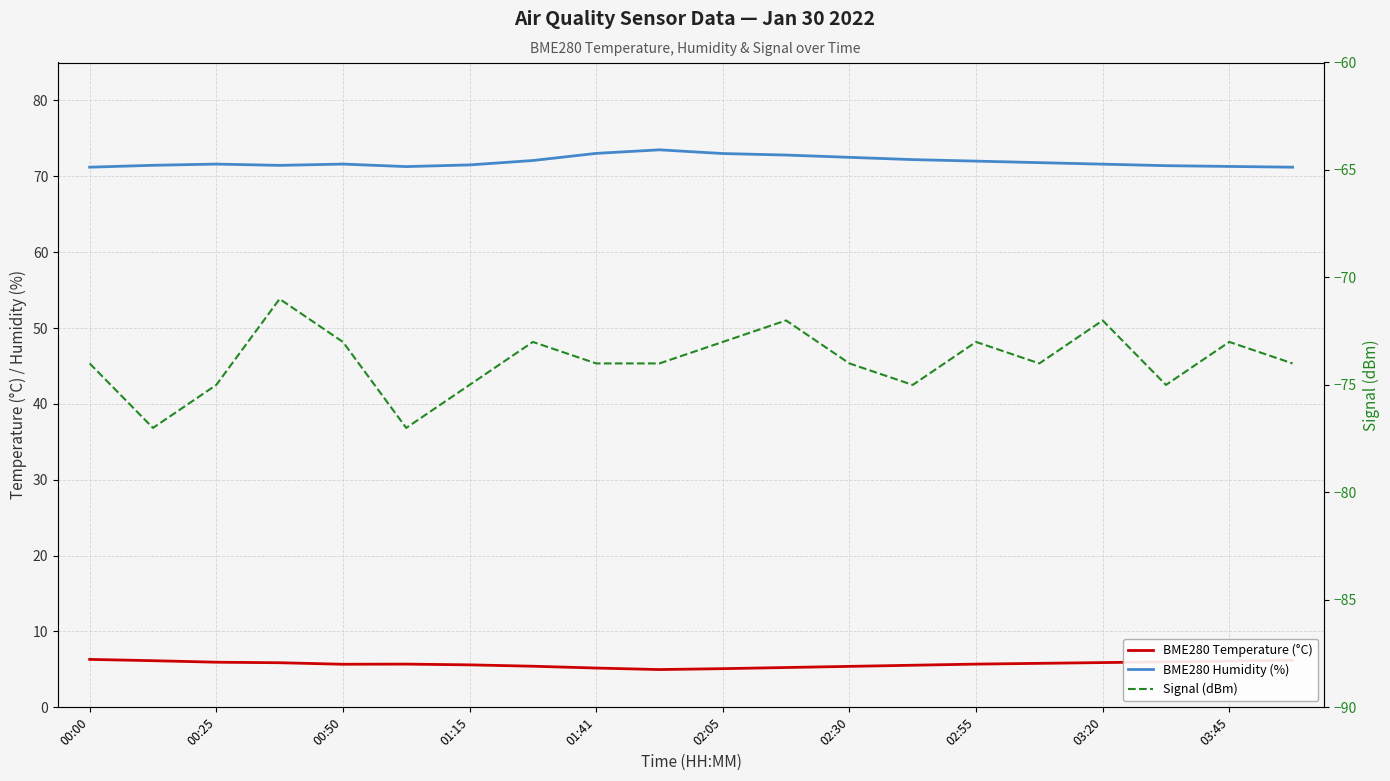

At how many categories does at least one series exceed -11?

20